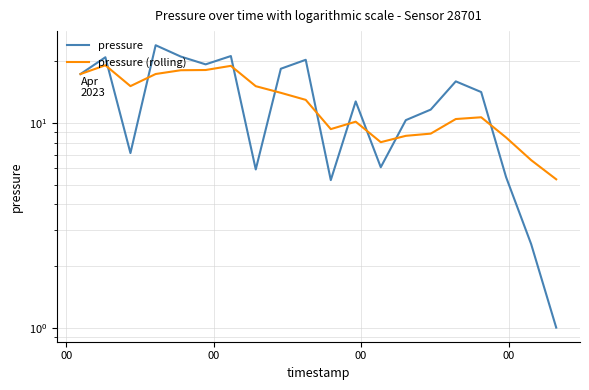

Where does the pressure series first go above 14?

00